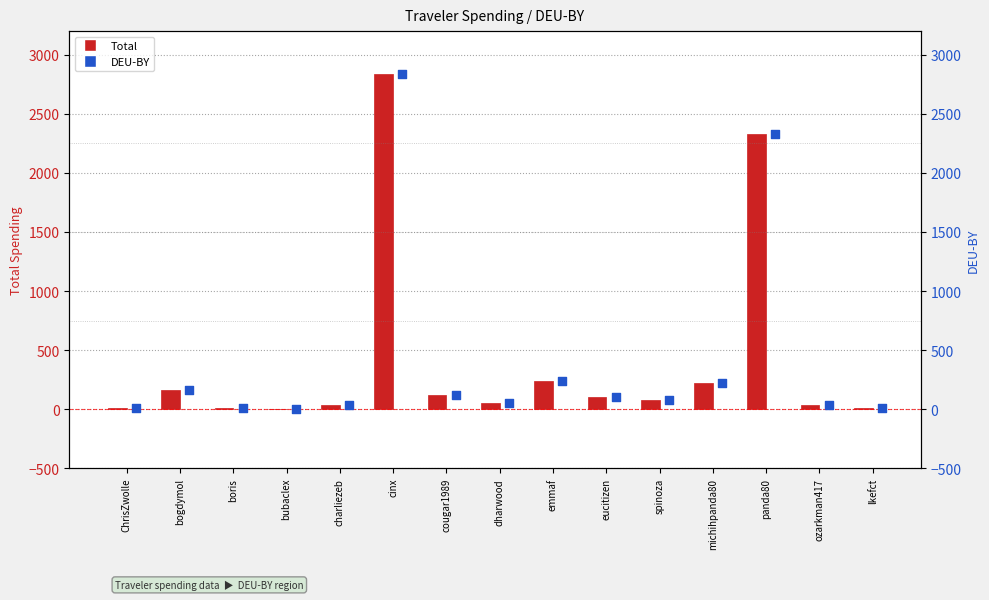

Is the value of DEU-BY at eucitizen greater than the value of Total at cinx?

No